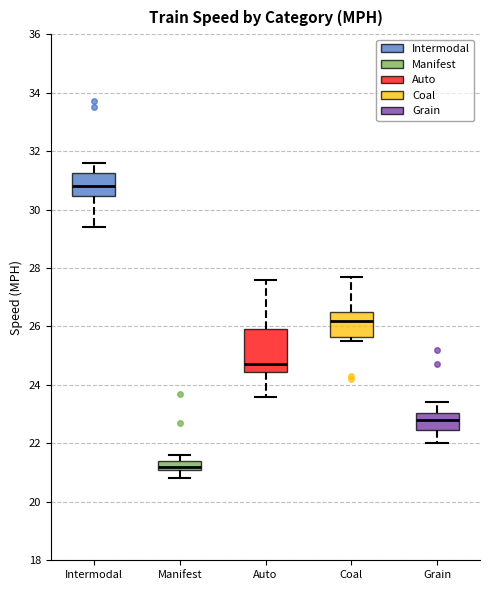

Which box has the lowest median line?

Manifest